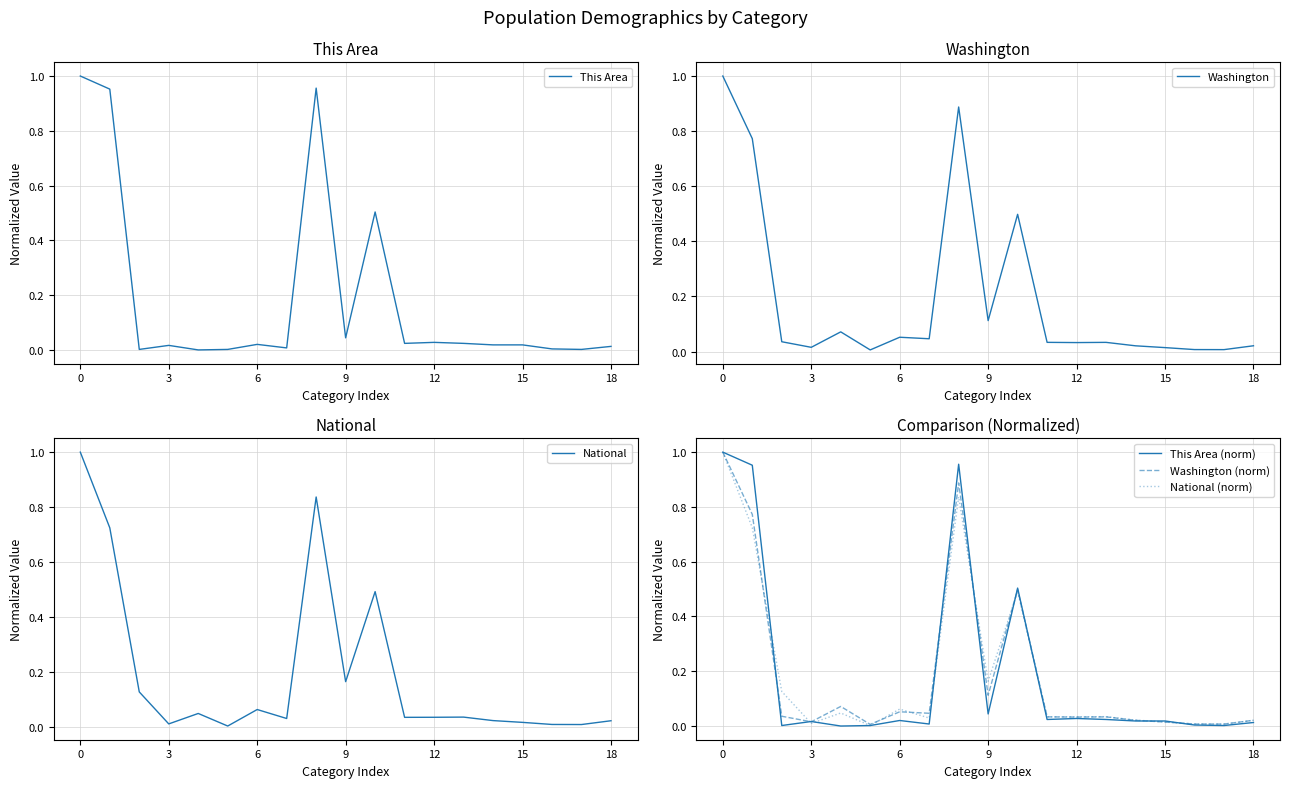

What is the label of the 9th point from the right?

10